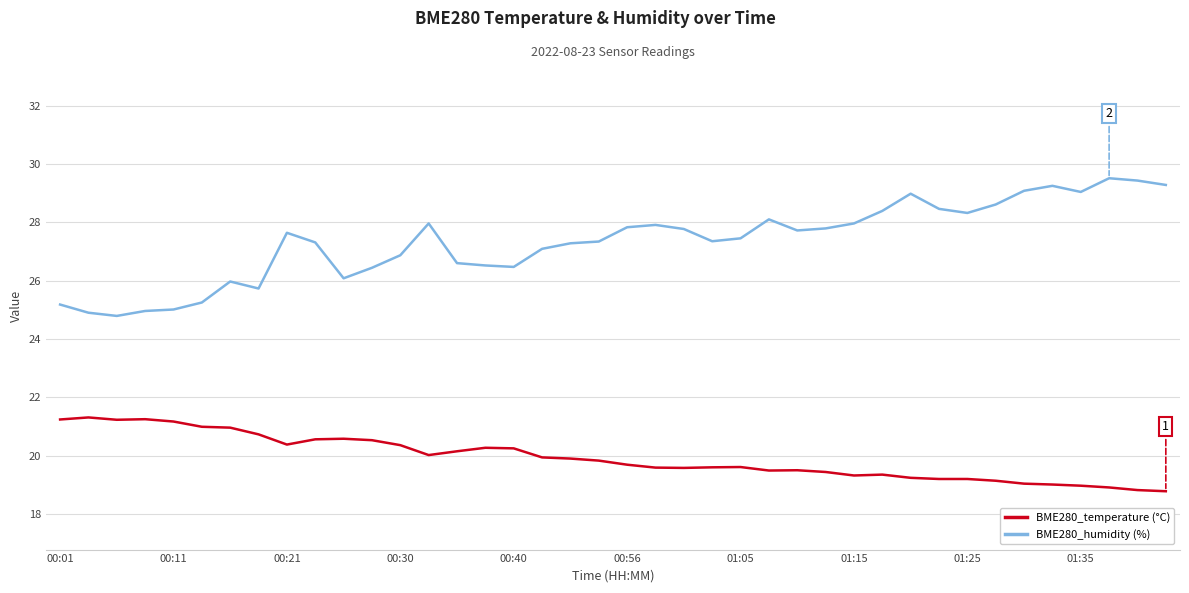

True or false: BME280_humidity (%) and BME280_temperature (°C) intersect in this chart.

False